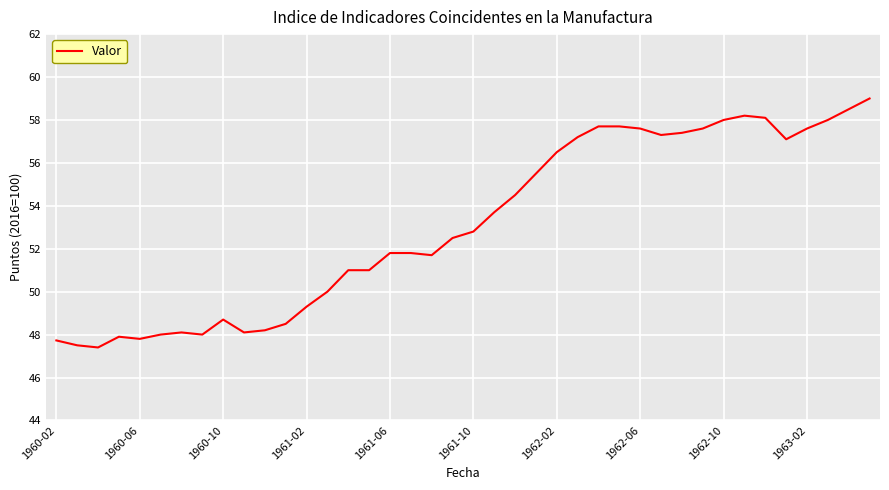

Reading right to left, list all the values displayed in this chart.

59.0	58.5	58.0	57.6	57.1	58.1	58.2	58.0	57.6	57.4	57.3	57.6	57.7	57.7	57.2	56.5	55.5	54.5	53.7	52.8	52.5	51.7	51.8	51.8	51.0	51.0	50.0	49.3	48.5	48.2	48.1	48.7	48.0	48.1	48.0	47.8	47.9	47.4	47.5	47.7